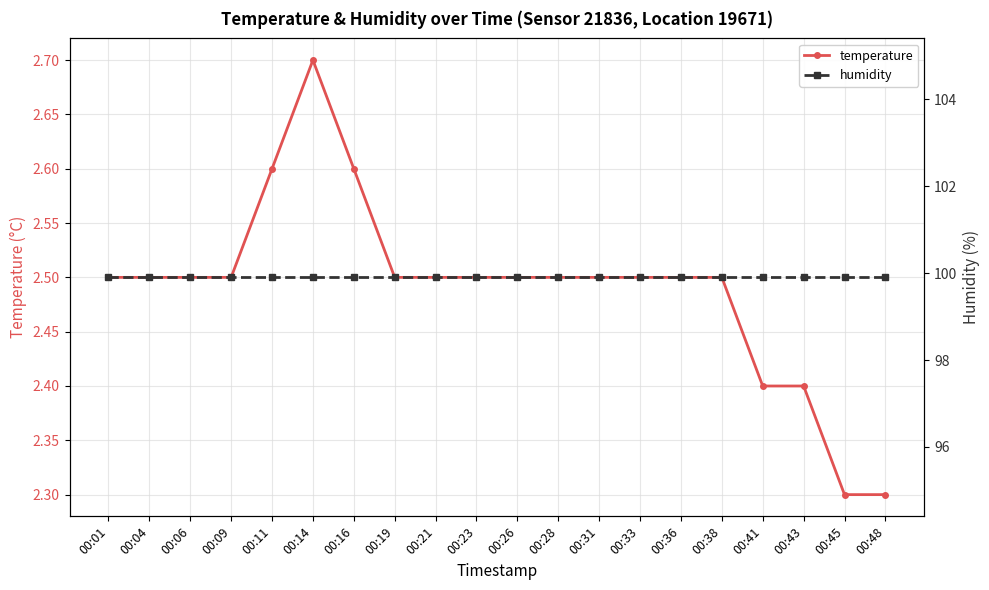

Which series has the largest total across all categories?

humidity